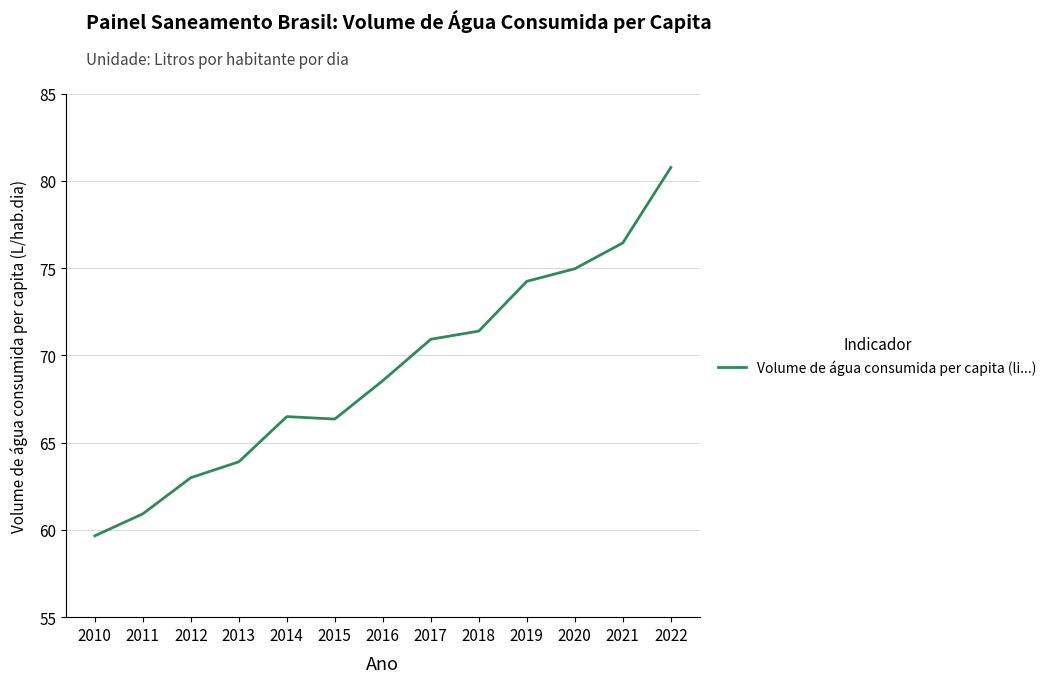

The chart shows a value of 71.4 at 2018. True or false?

True